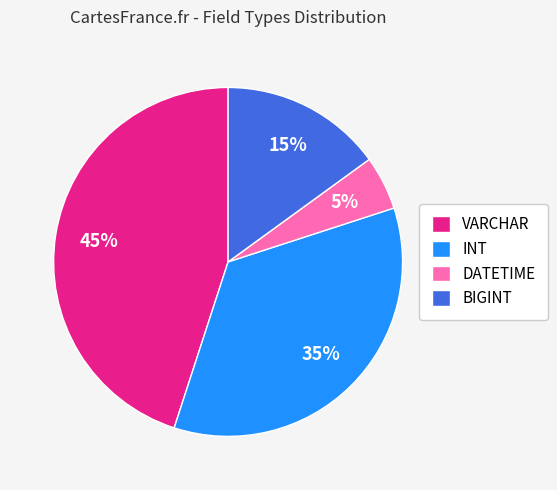

Is there a majority slice in this chart?

No